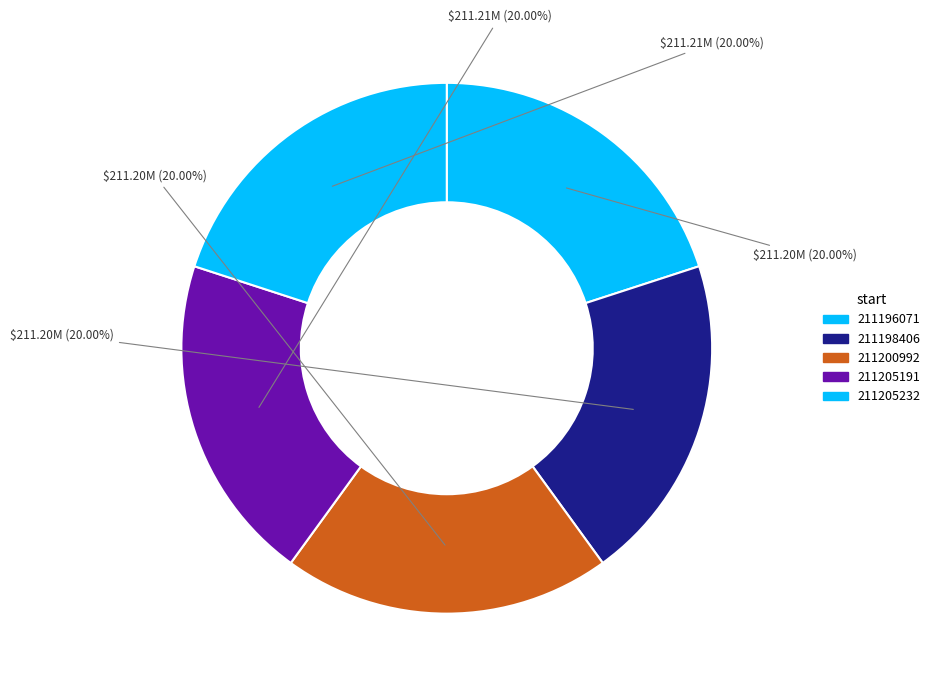

How many slices are in this pie chart?

5